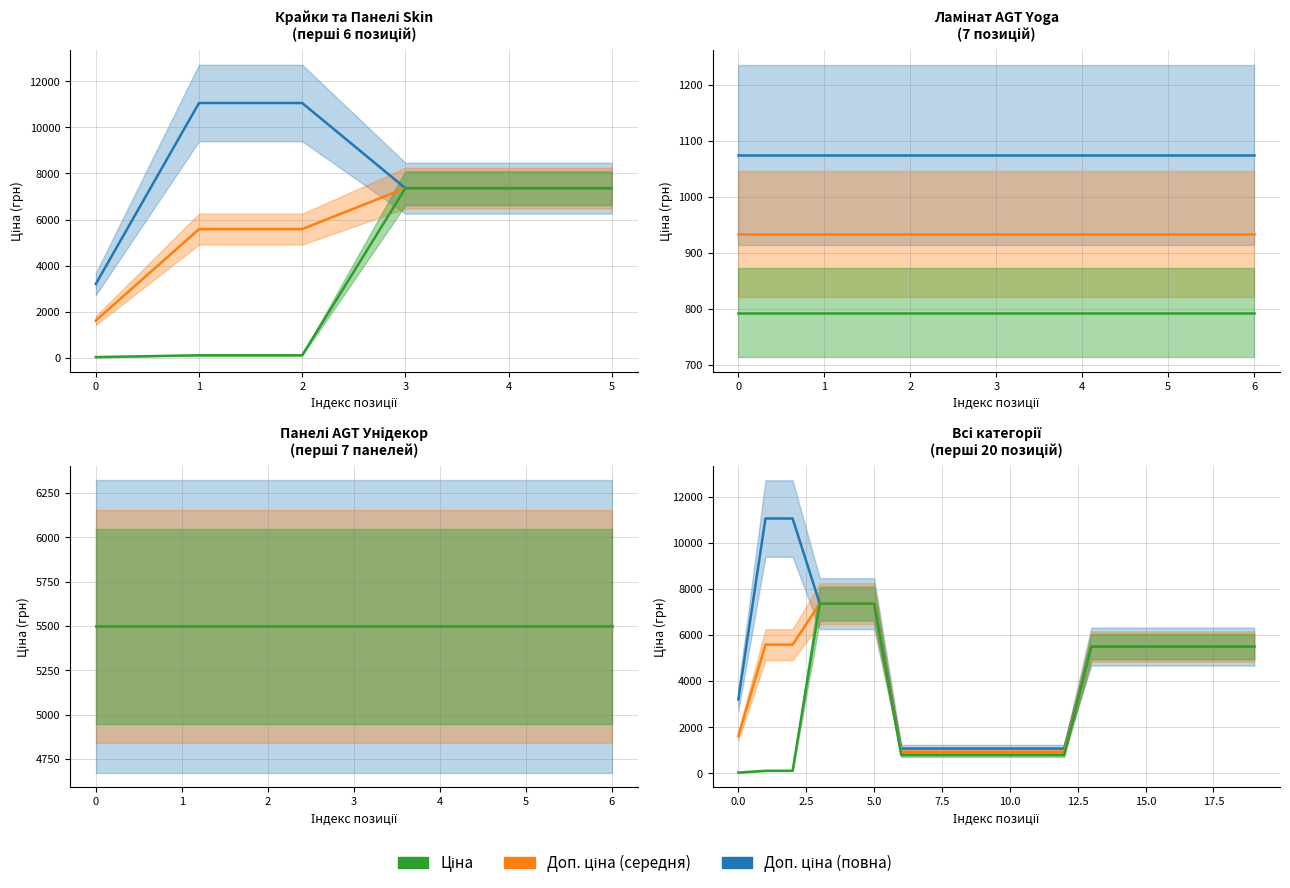

What is the sum of all Ціна values?

66366.0